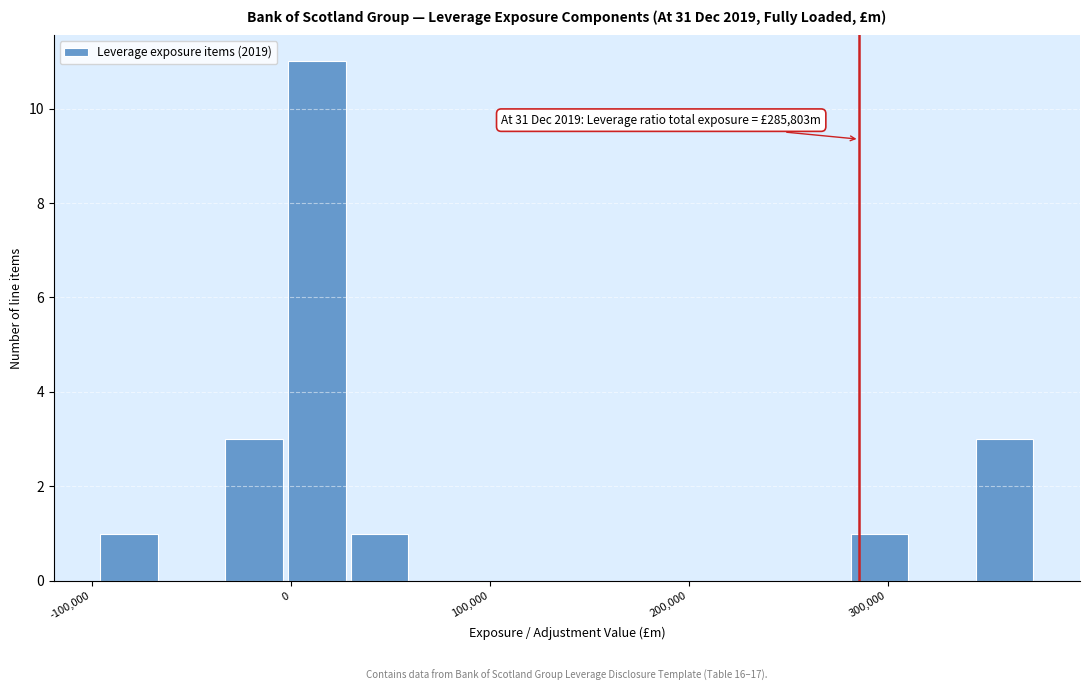

Read against the x-axis, roughly where is the centre of the tallest bar?

10000